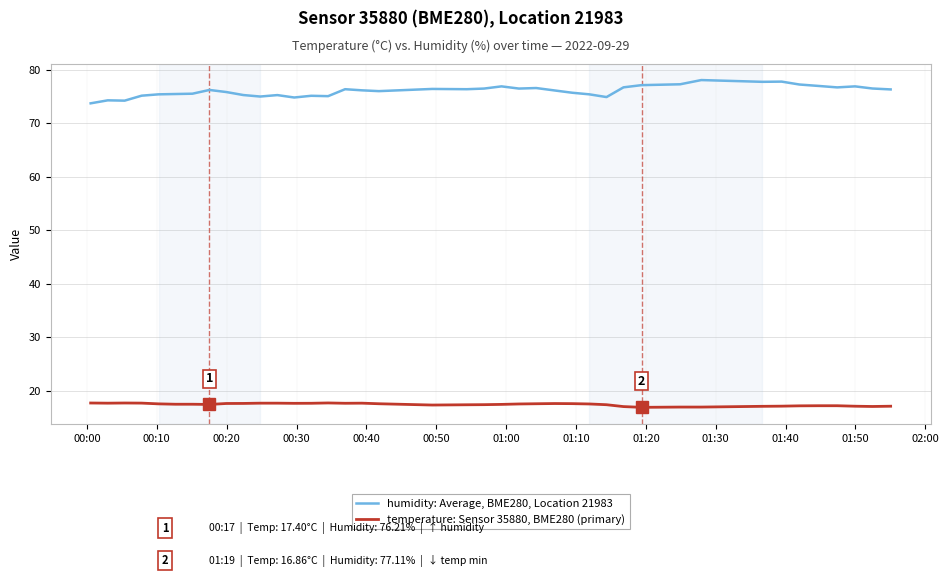

Which series has the widest spread of values?

humidity: Average, BME280, Location 21983